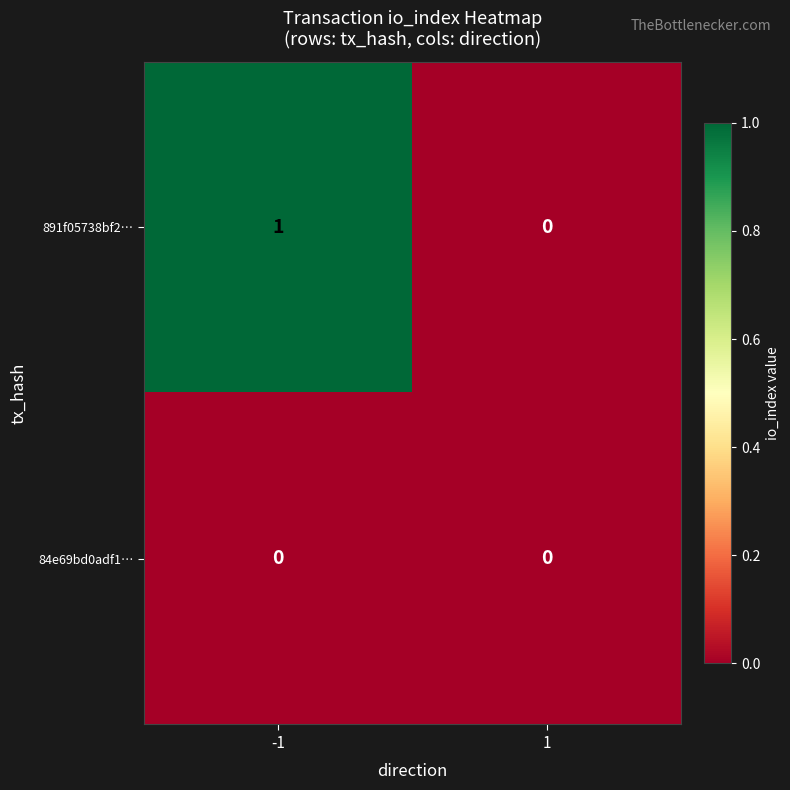

Is it true that 891f05738bf2⋯ equals 0 at 1?

True